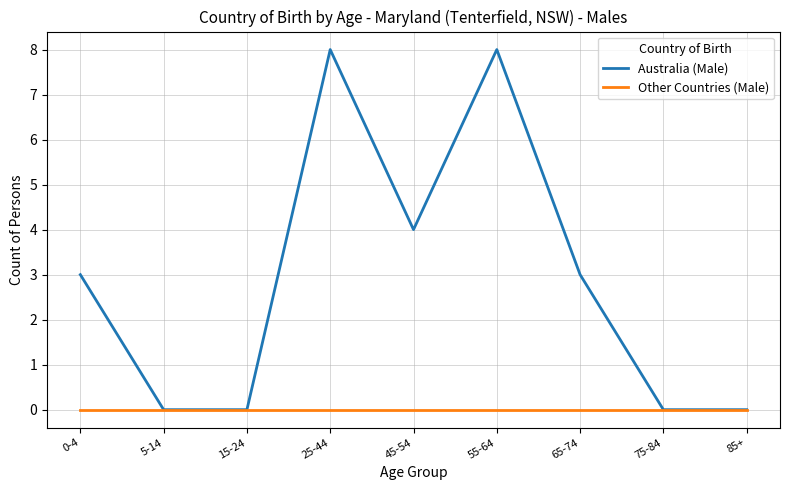

Does the chart display data point markers on the line(s)?

No